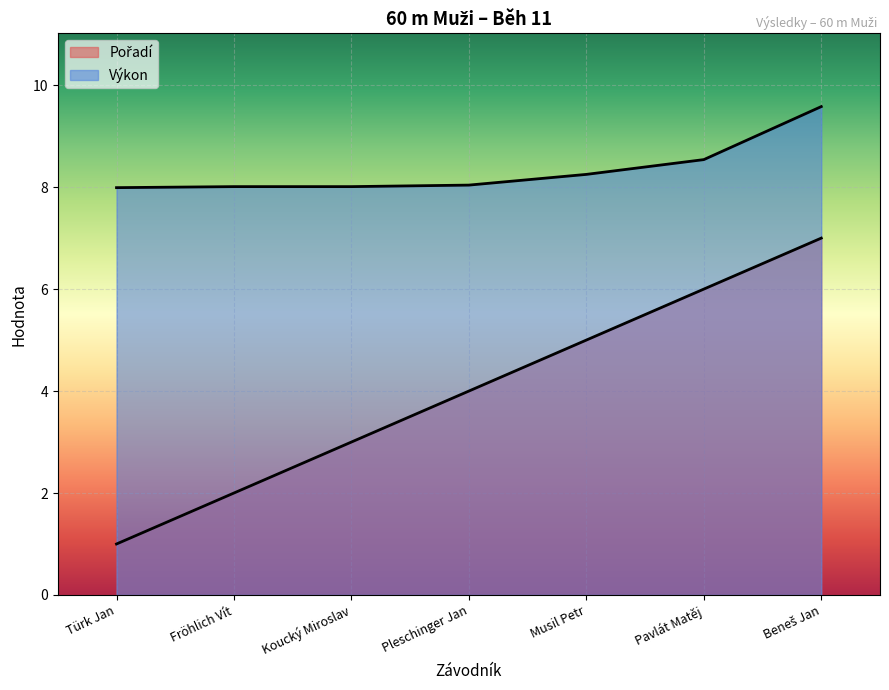

Which series has the widest spread of values?

Pořadí